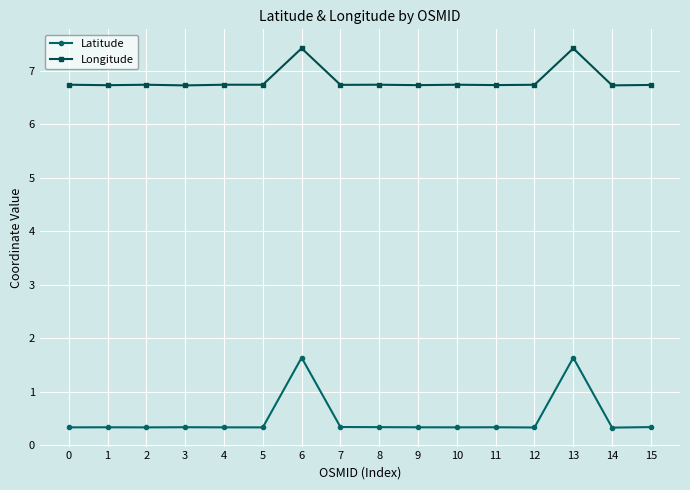

Is this an area chart (filled region under the line)?

No